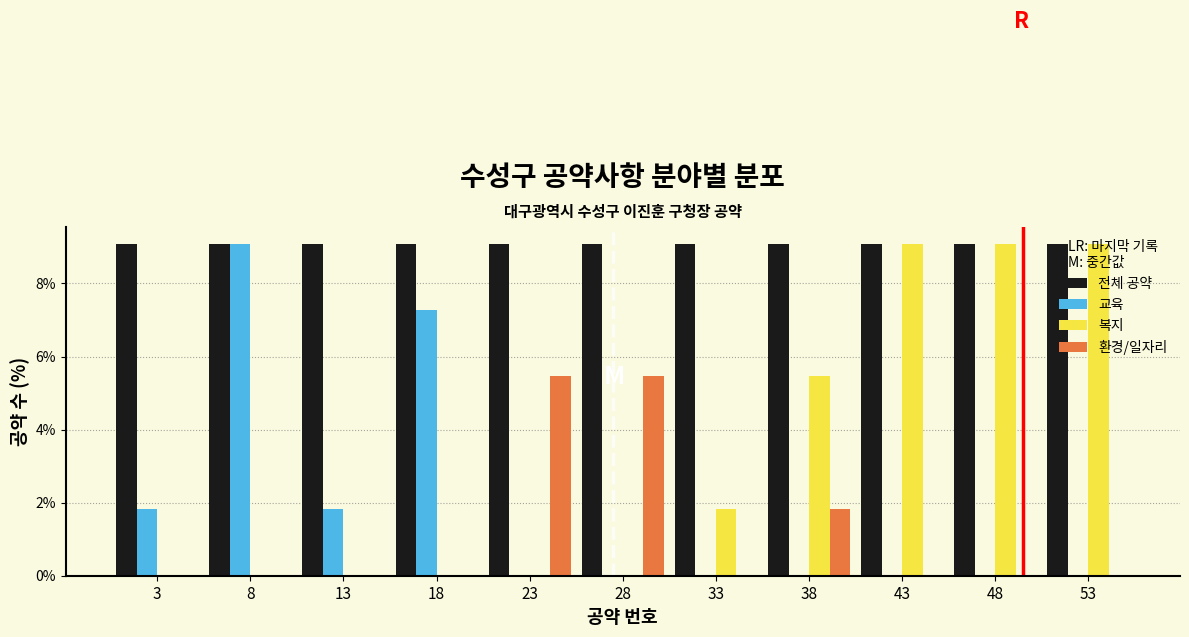

Reading left to right, list every range on the x-axis with the height of the bar of each series over it. The values are not printed on the chart, so give them approximately, as read against the axis.

1 to 6: 전체 공약=9.0	교육=1.8	복지=0	환경/일자리=0
6 to 11: 전체 공약=9.0	교육=9.0	복지=0	환경/일자리=0
11 to 16: 전체 공약=9.0	교육=1.8	복지=0	환경/일자리=0
16 to 21: 전체 공약=9.0	교육=7.2	복지=0	환경/일자리=0
21 to 26: 전체 공약=9.0	교육=0	복지=0	환경/일자리=5.4
26 to 31: 전체 공약=9.0	교육=0	복지=0	환경/일자리=5.4
31 to 36: 전체 공약=9.0	교육=0	복지=1.8	환경/일자리=0
36 to 41: 전체 공약=9.0	교육=0	복지=5.4	환경/일자리=1.8
41 to 46: 전체 공약=9.0	교육=0	복지=9.0	환경/일자리=0
46 to 51: 전체 공약=9.0	교육=0	복지=9.0	환경/일자리=0
51 to 56: 전체 공약=9.0	교육=0	복지=9.0	환경/일자리=0